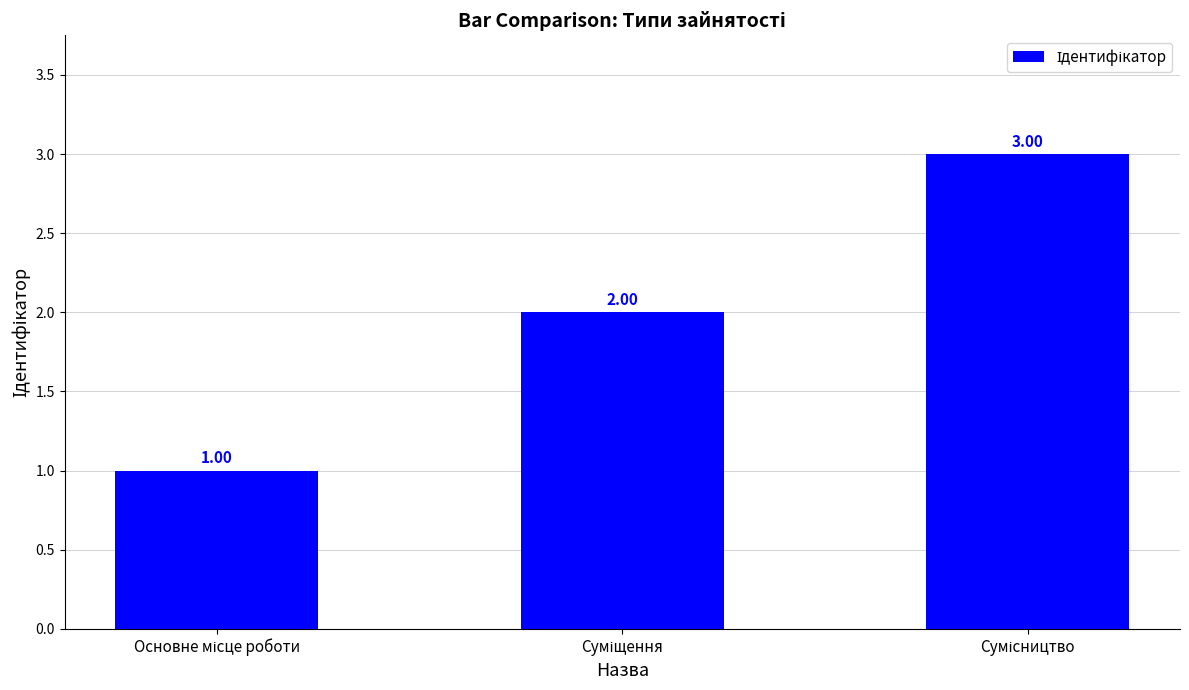

What is the sum of all values?

6